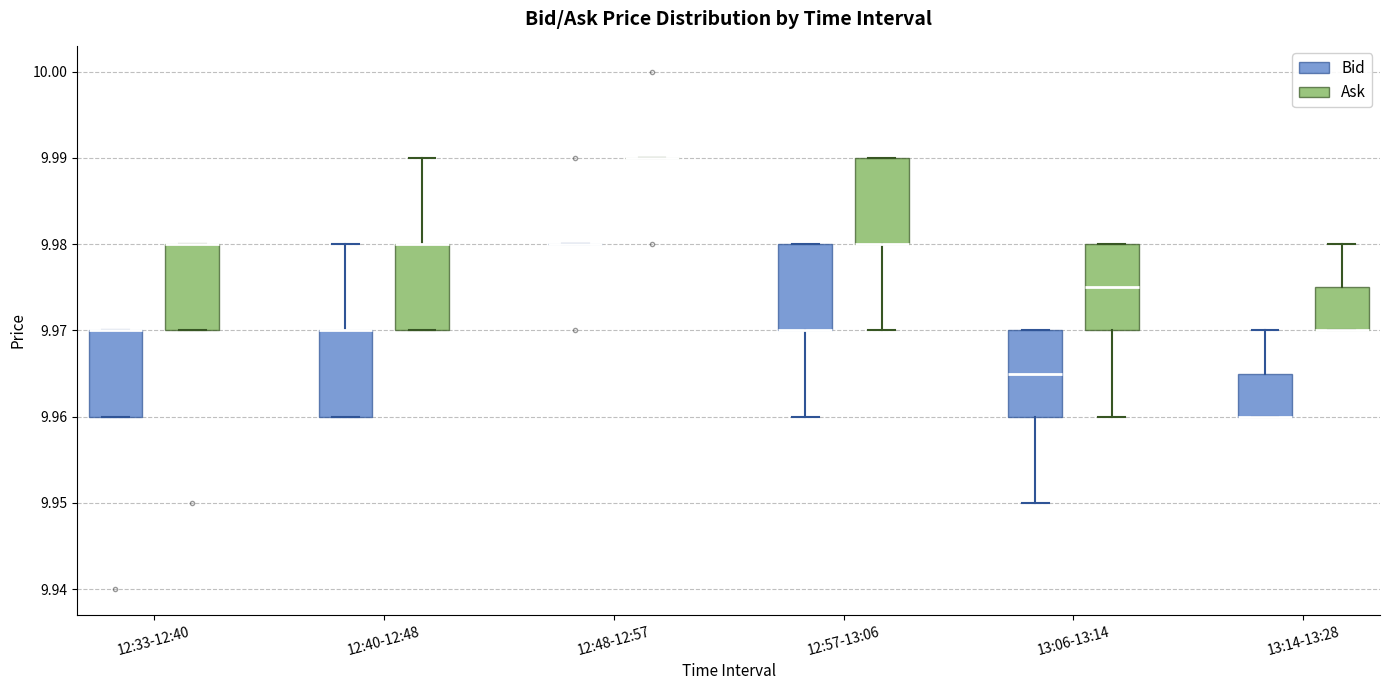

Reading left to right, transcribe this box plot: for each box, give where its median line is, the range the box spans, and where its two whiskers end, as read against the y-axis. The values are not printed on the chart, so give them approximately, as read against the axis.

12:33-12:40 (Bid): median 9.970 (drawn on the box's upper edge), box 9.960 to 9.970, whiskers 9.960 to 9.970
12:33-12:40 (Ask): median 9.980 (drawn on the box's upper edge), box 9.970 to 9.980, whiskers 9.970 to 9.980
12:40-12:48 (Bid): median 9.970 (drawn on the box's upper edge), box 9.960 to 9.970, whiskers 9.960 to 9.980
12:40-12:48 (Ask): median 9.980 (drawn on the box's upper edge), box 9.970 to 9.980, whiskers 9.970 to 9.990
12:48-12:57 (Bid): box collapsed to a line at 9.980, whiskers 9.980 to 9.980
12:48-12:57 (Ask): box collapsed to a line at 9.990, whiskers 9.990 to 9.990
12:57-13:06 (Bid): median 9.970 (drawn on the box's lower edge), box 9.970 to 9.980, whiskers 9.960 to 9.980
12:57-13:06 (Ask): median 9.980 (drawn on the box's lower edge), box 9.980 to 9.990, whiskers 9.970 to 9.990
13:06-13:14 (Bid): median 9.965, box 9.960 to 9.970, whiskers 9.950 to 9.970
13:06-13:14 (Ask): median 9.975, box 9.970 to 9.980, whiskers 9.960 to 9.980
13:14-13:28 (Bid): median 9.960 (drawn on the box's lower edge), box 9.960 to 9.965, whiskers 9.960 to 9.970
13:14-13:28 (Ask): median 9.970 (drawn on the box's lower edge), box 9.970 to 9.975, whiskers 9.970 to 9.980